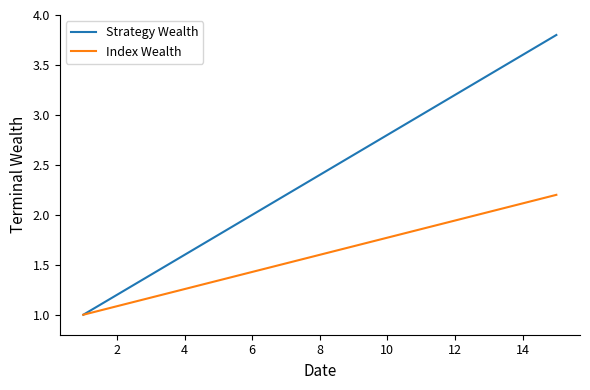

Rank the series by their average value, from highest to lowest.

Strategy Wealth, Index Wealth